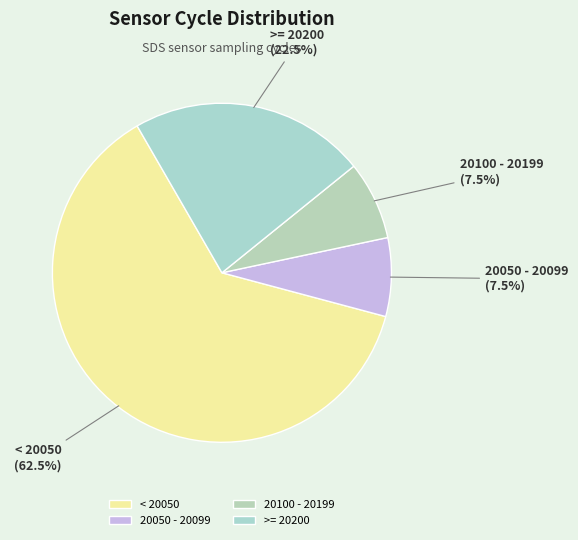

Which has a higher value, < 20050 or 20100 - 20199?

< 20050